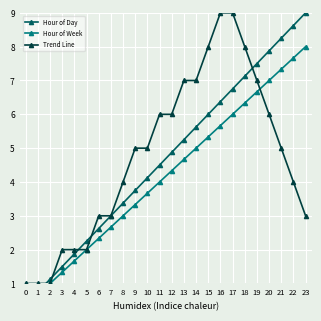

At how many categories does at least one series exceed 3?

16